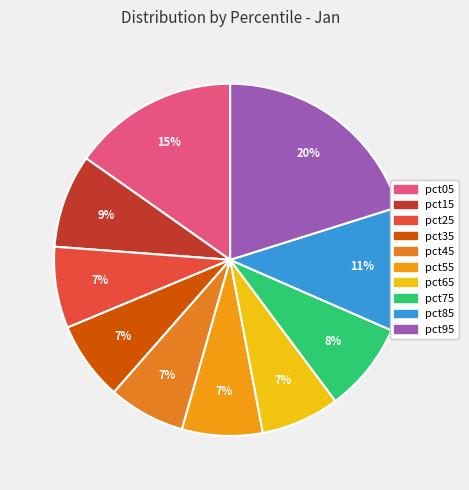

How many segments does this pie chart have?

10